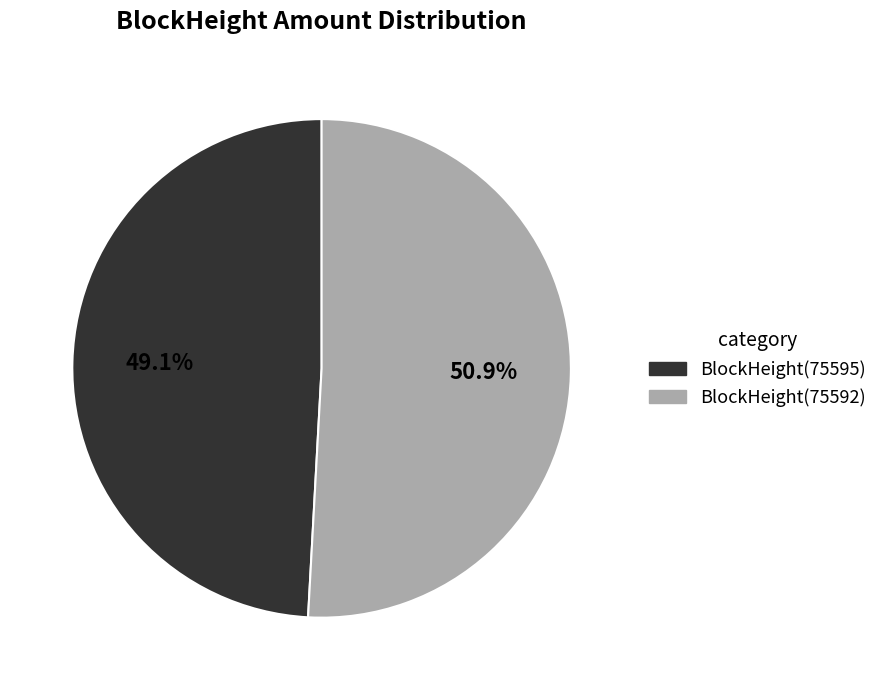

Does any single category account for the majority?

Yes